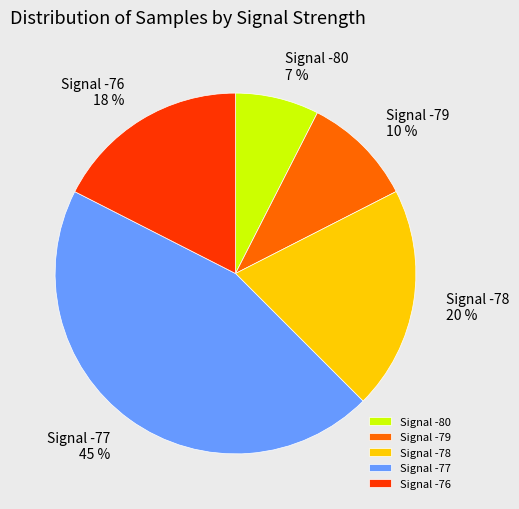

Is Signal -78 the majority of the pie?

No